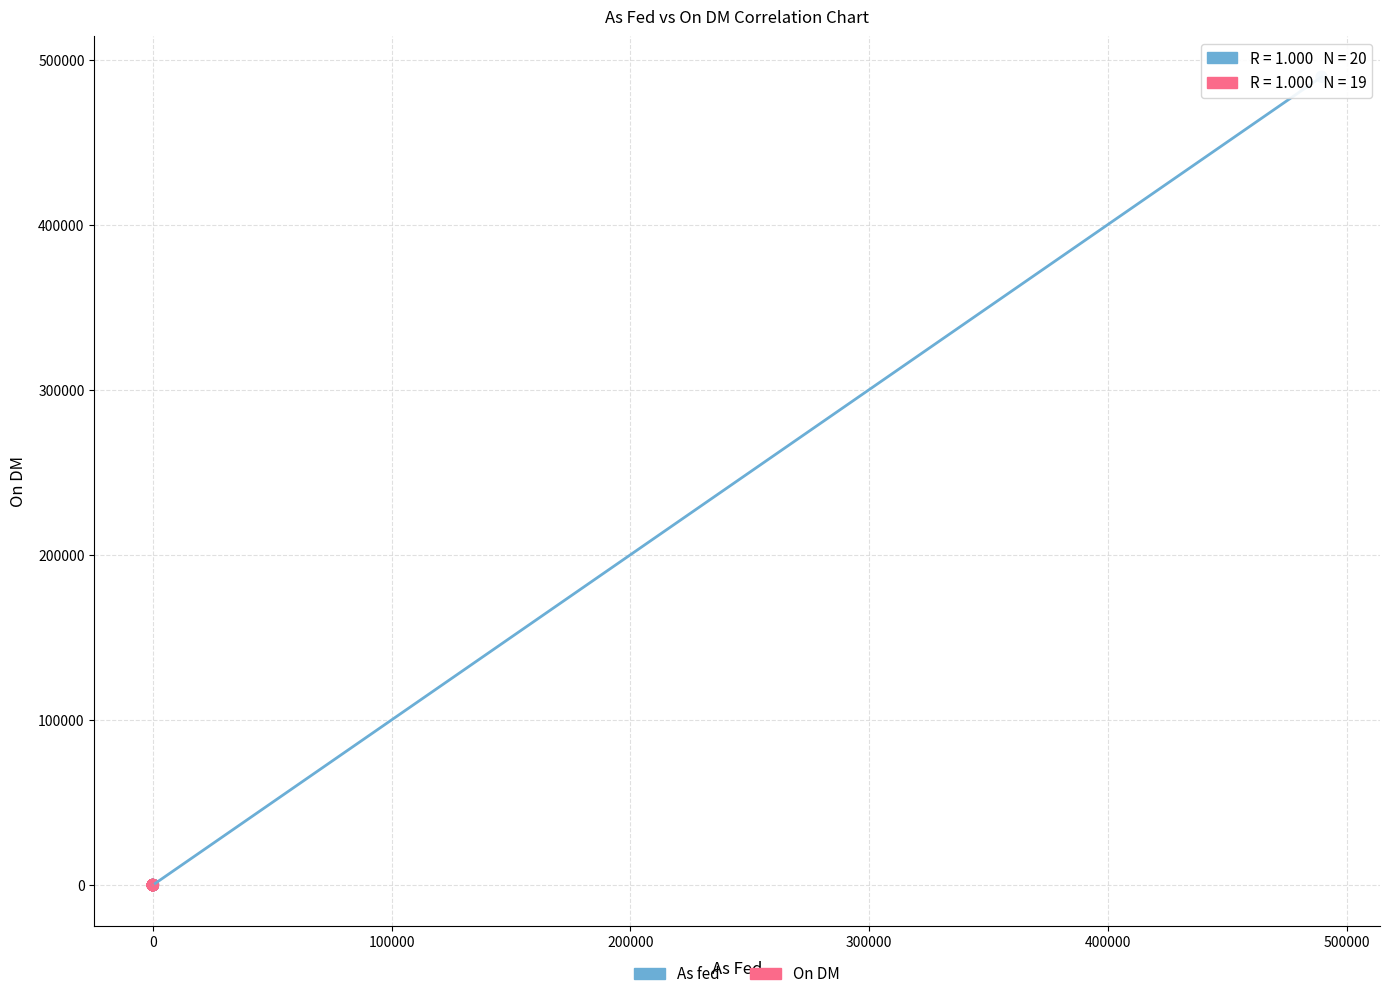

Which series reaches the maximum Y coordinate?

As fed